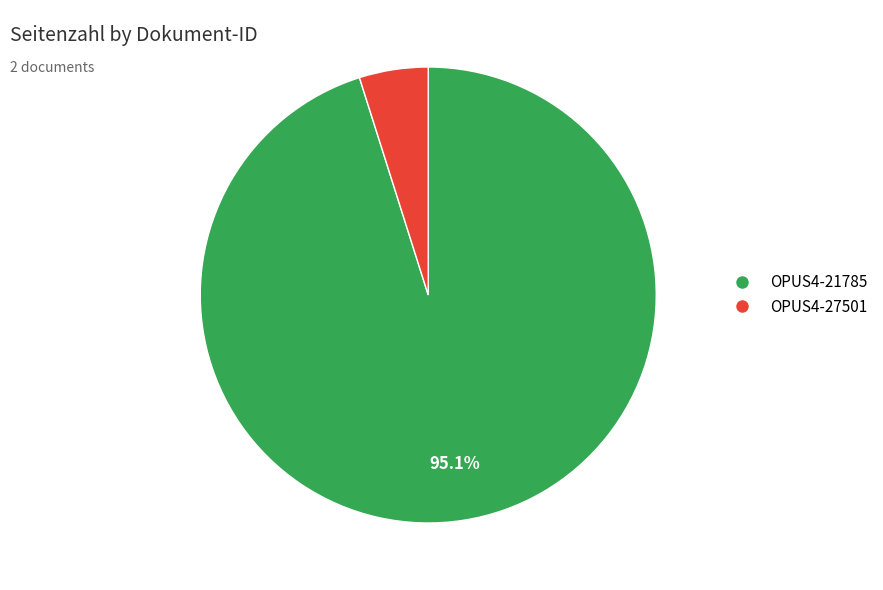

True or false: OPUS4-21785 accounts for 95% of the total.

True